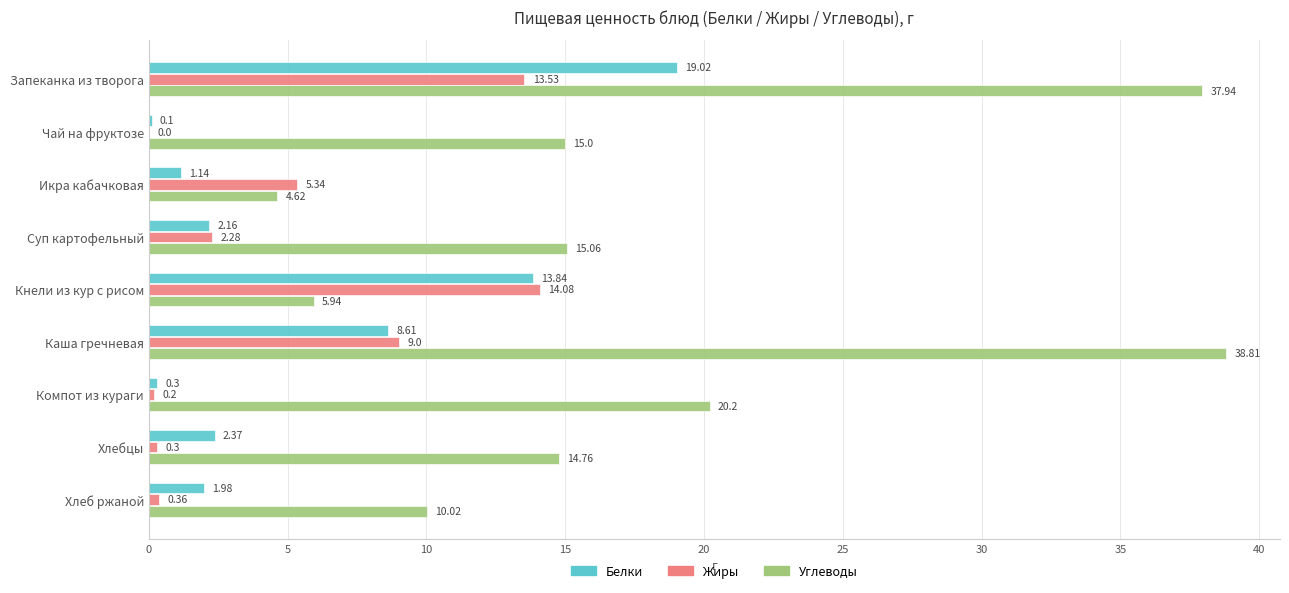

Between Чай на фруктозе and Каша гречневая, which series saw the biggest shift?

Углеводы